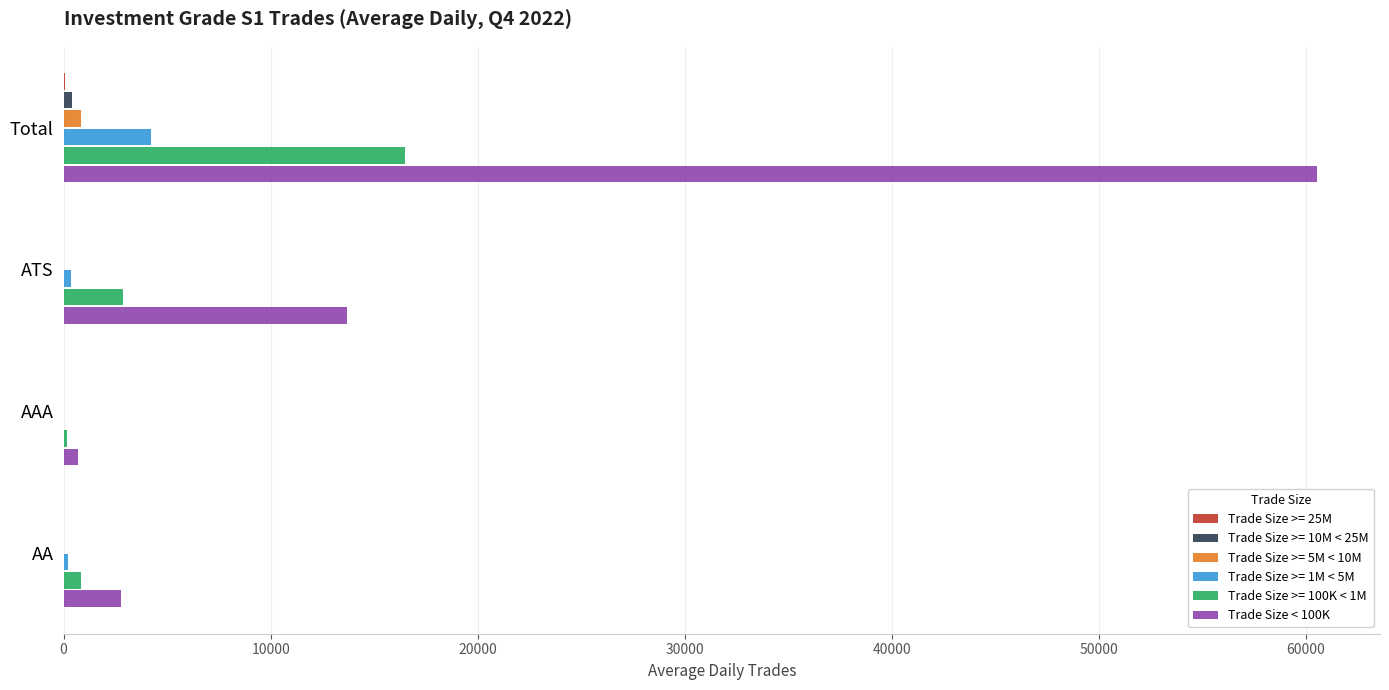

Which series has the largest total across all categories?

Trade Size < 100K